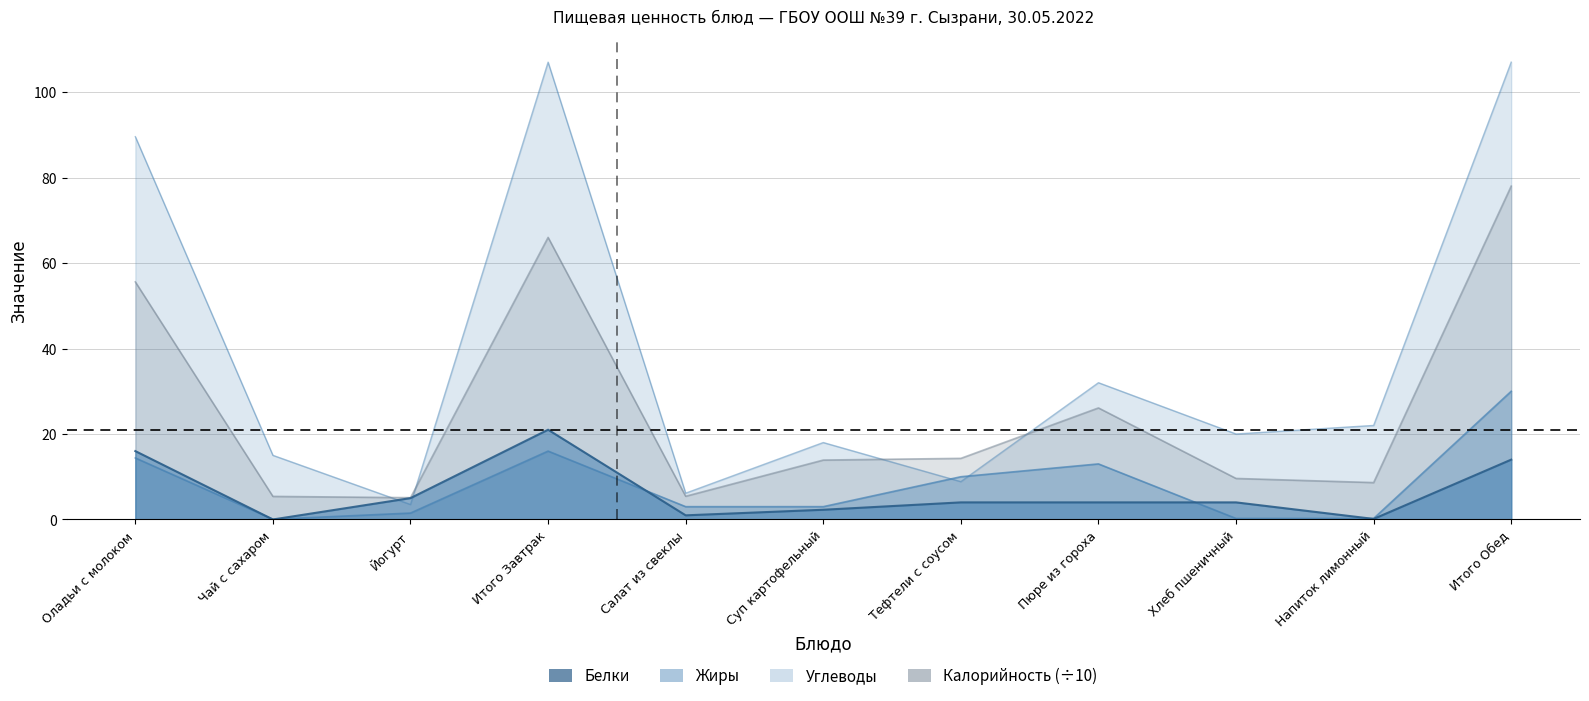

Which series changed the most between Йогурт and Итого Обед?

Углеводы